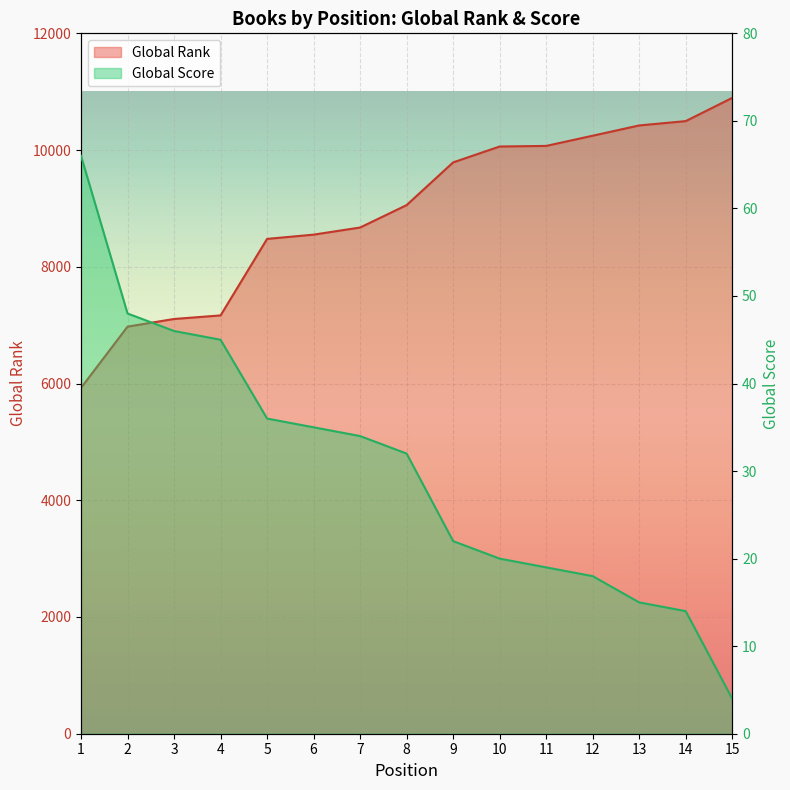

True or false: Global Score and Global Rank cross at least once.

False